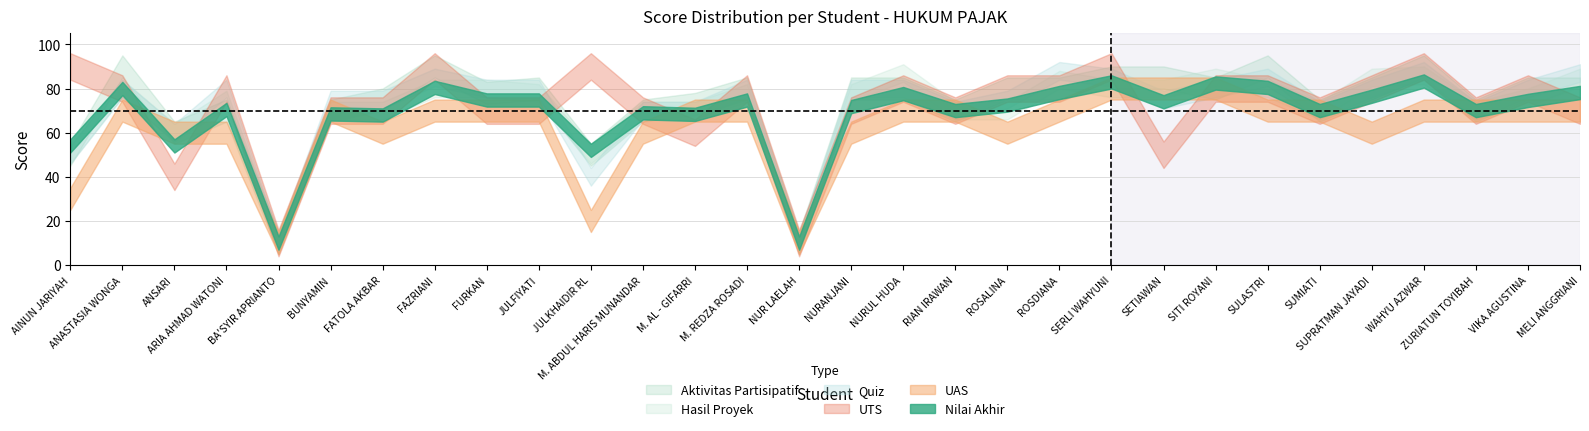

What is the average value of the Nilai Akhir series?

68.4